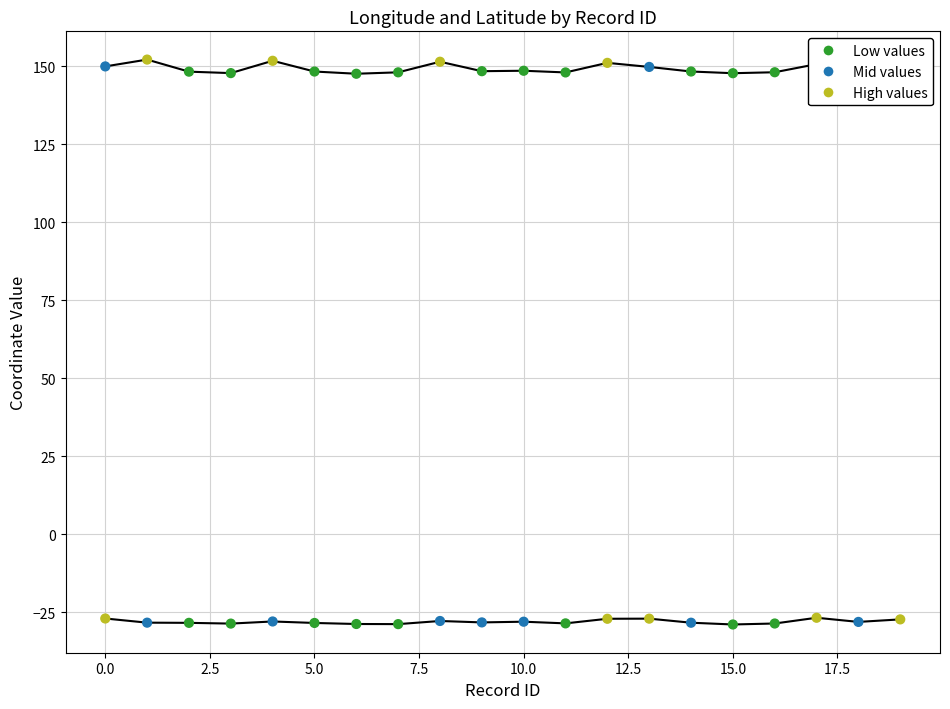

What is the total value across all series at 17.5?

123.6